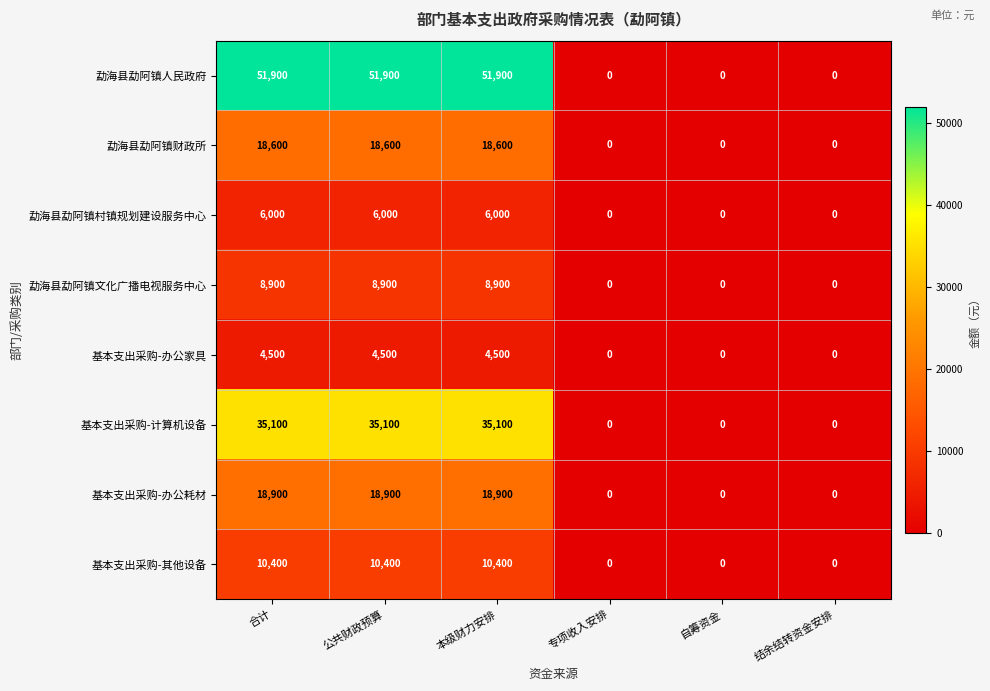

What is the sum of the 勐海县勐阿镇财政所 values at 专项收入安排 and 本级财力安排?

18600